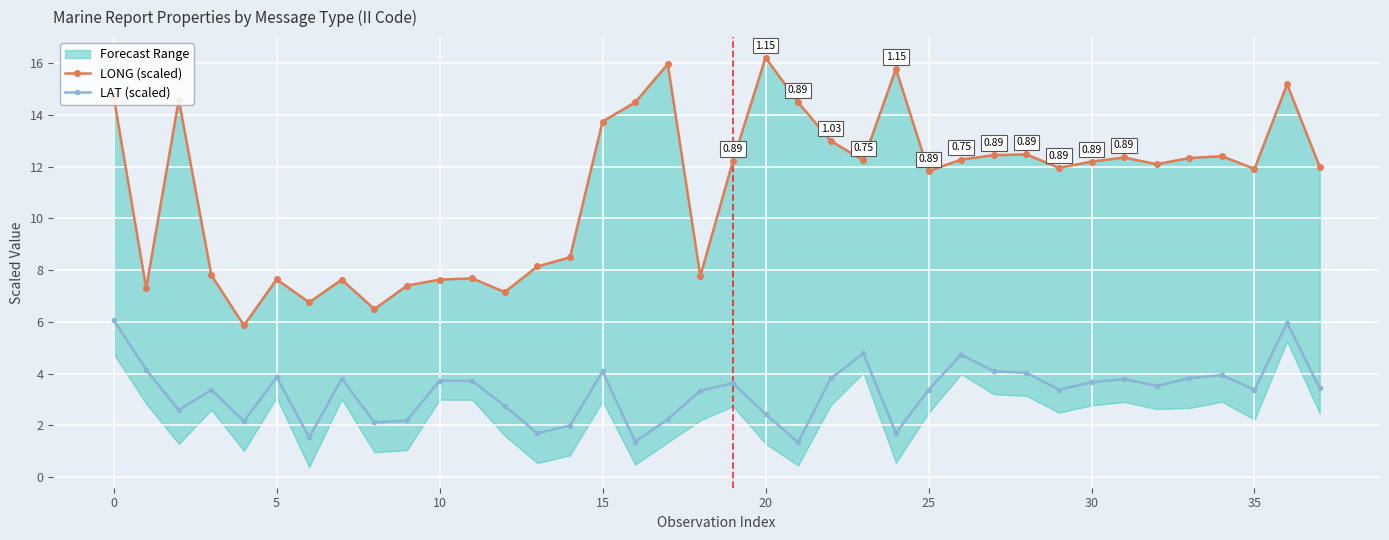

Rank the series at 5 from highest to lowest value.

LONG (scaled), LAT (scaled)